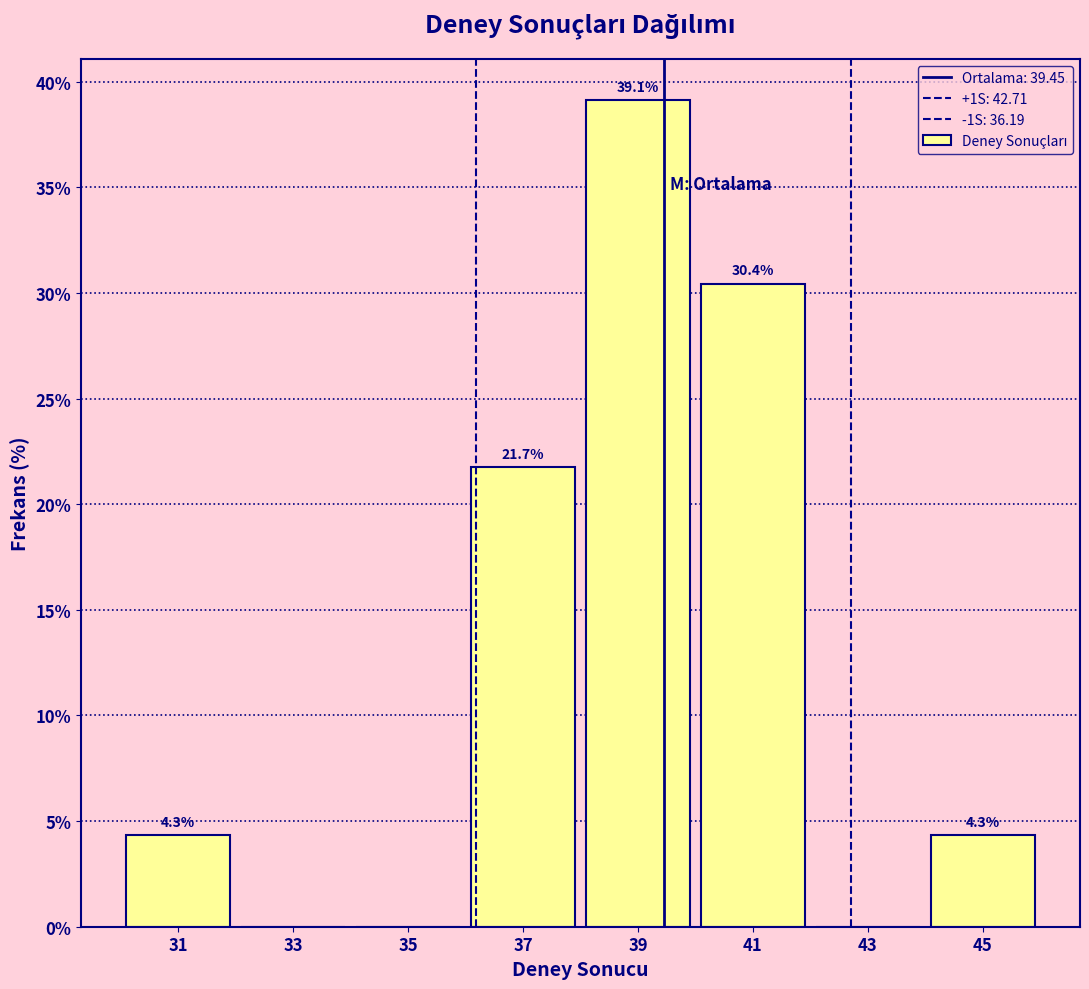

Over which range of the x-axis is the bar tallest?

38 to 40